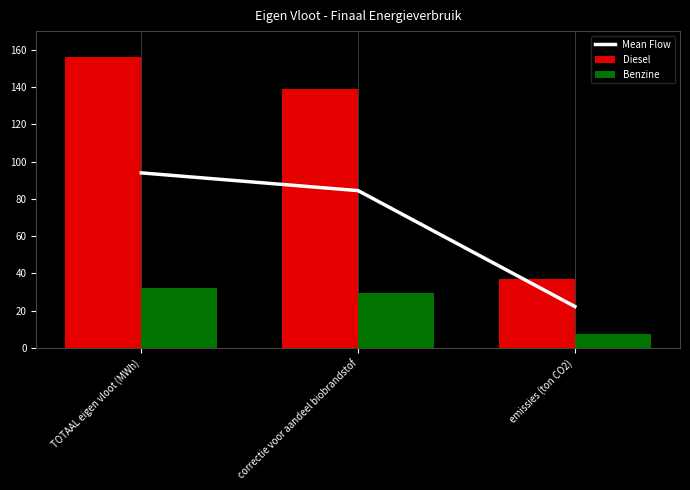

Count the number of categories in the chart.

3